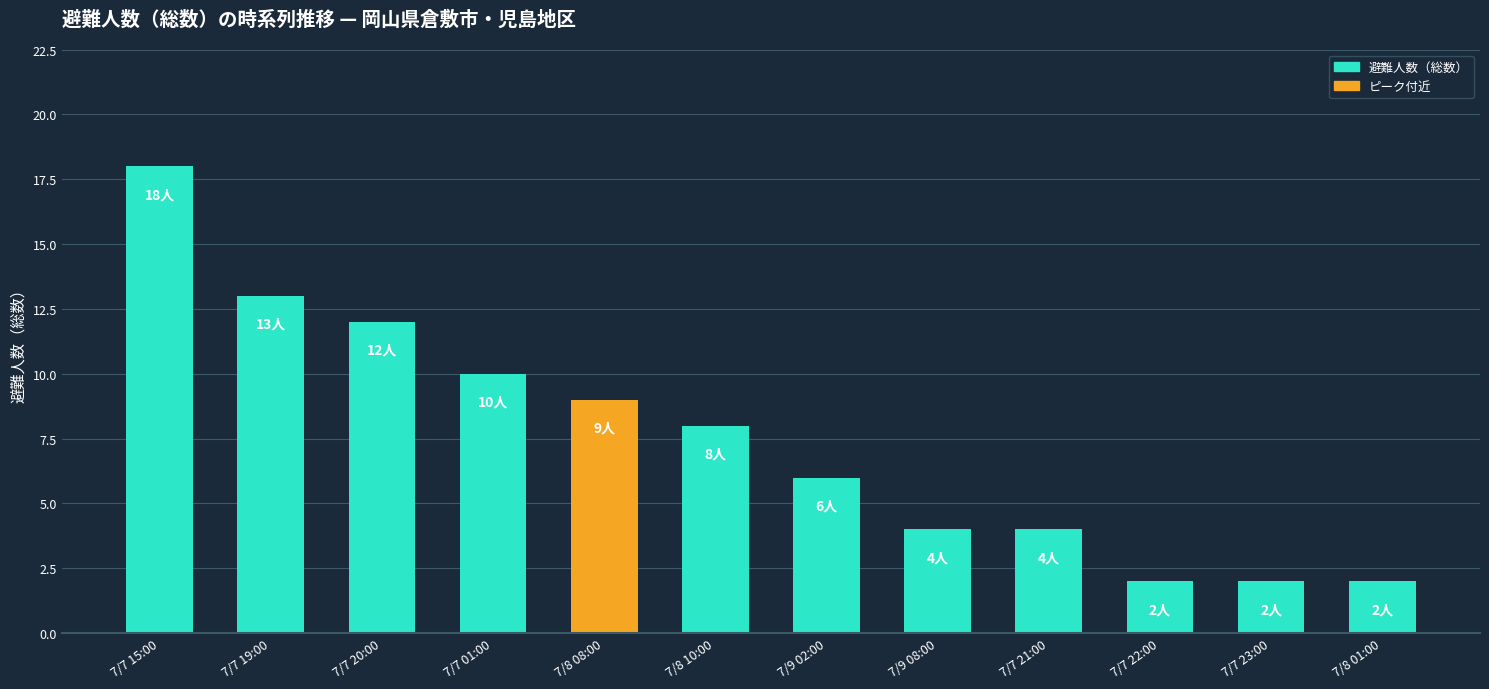

Count the number of categories in the chart.

12